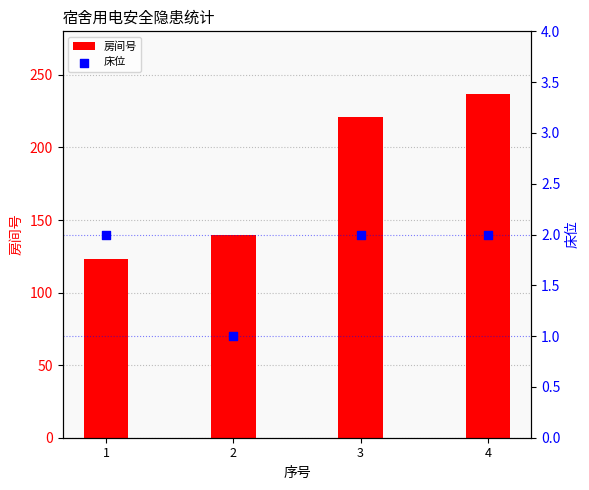

At how many categories does at least one series exceed 110?

4